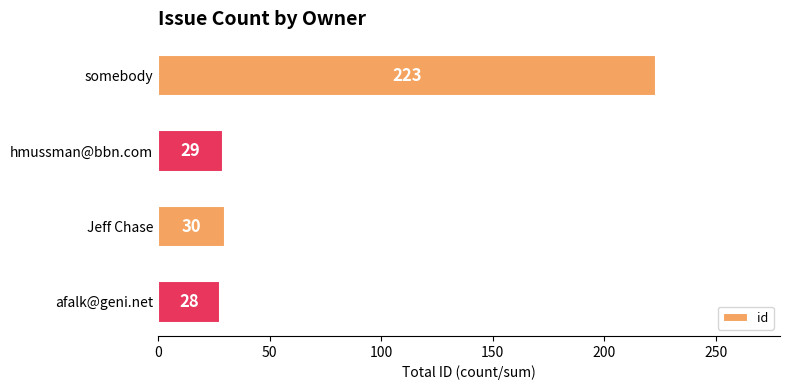

Which label corresponds to the smallest value in the chart?

afalk@geni.net